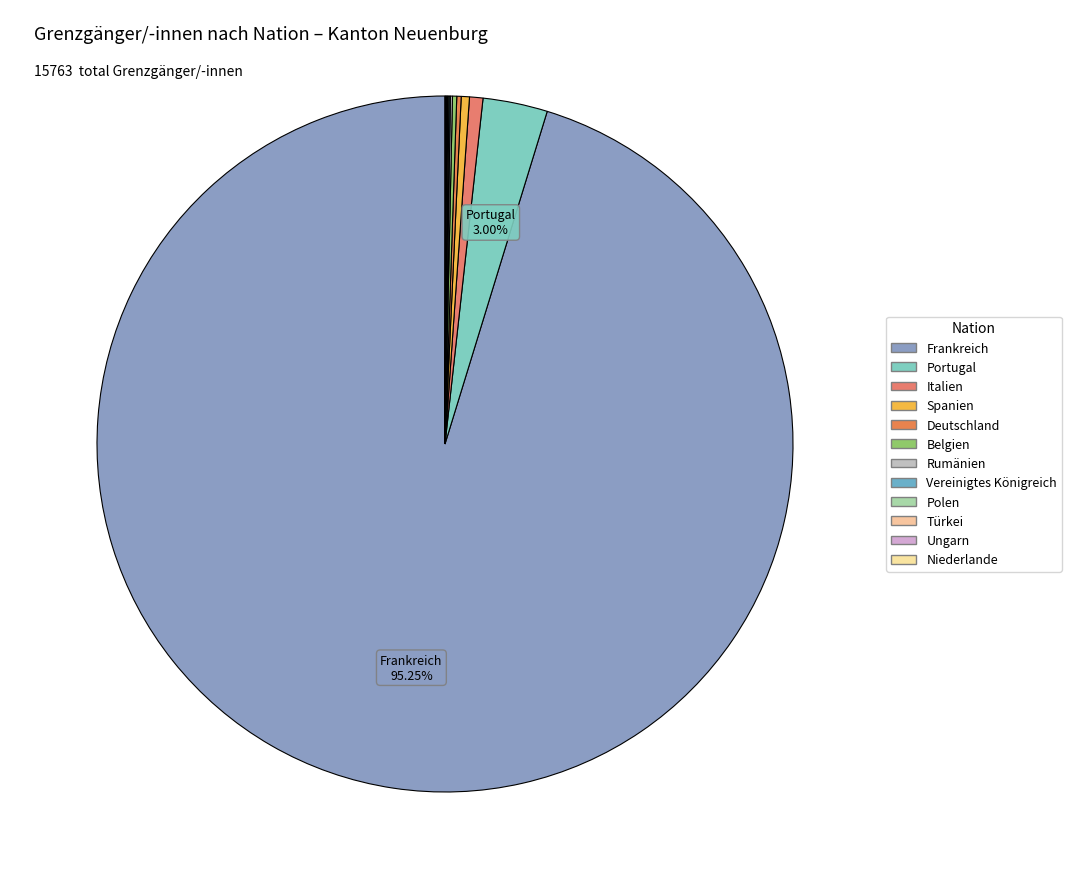

To the nearest percent, what is the difference between the Deutschland and Portugal slice percentages?

3%